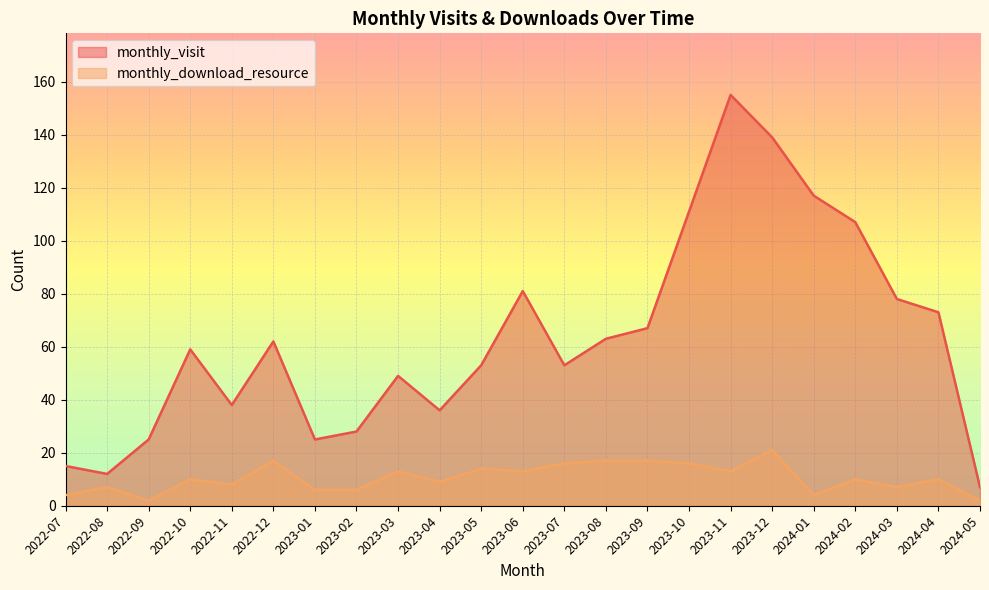

What are all the series names shown in the legend?

monthly_visit, monthly_download_resource